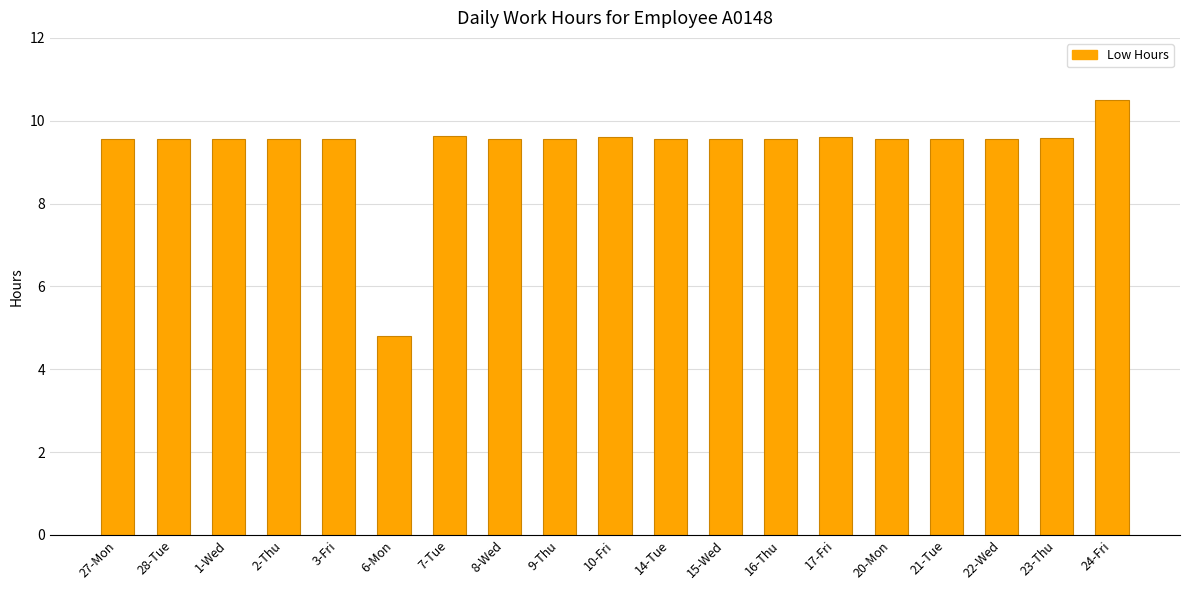

What is the greatest value displayed?

10.5